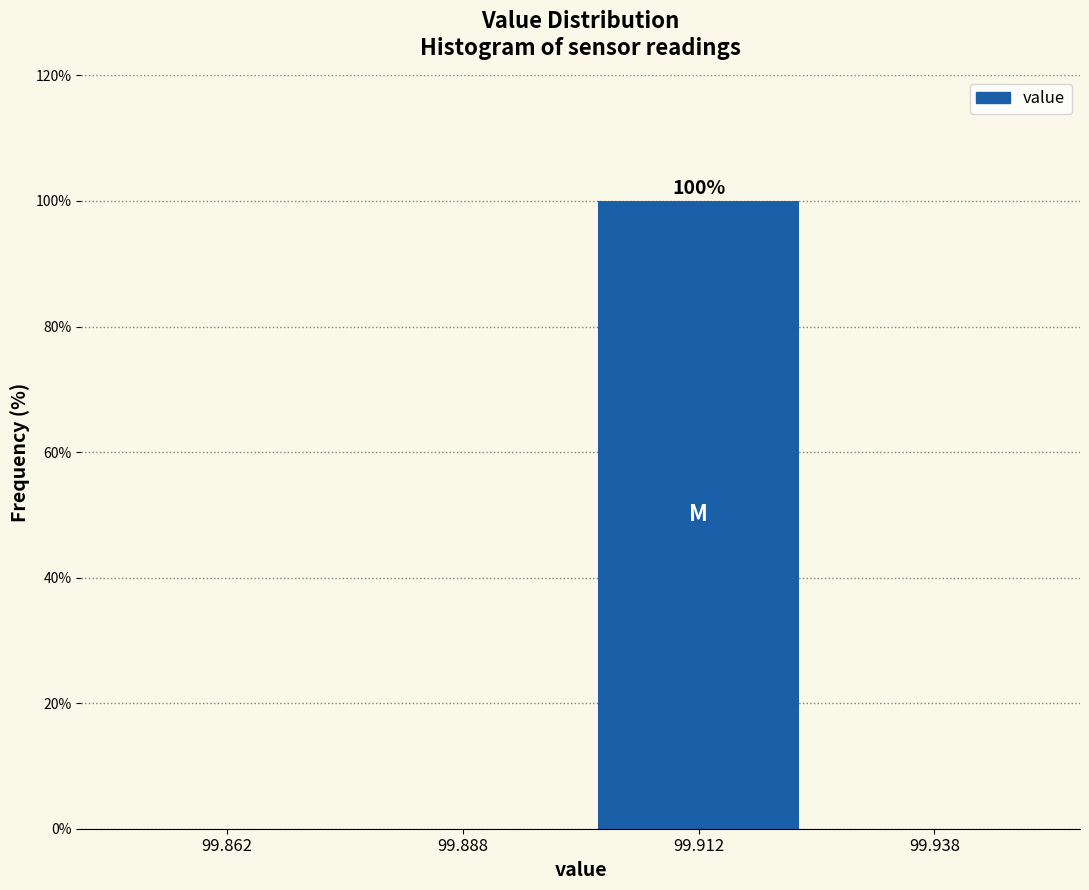

Which range on the x-axis has the tallest bar?

99.900 to 99.925